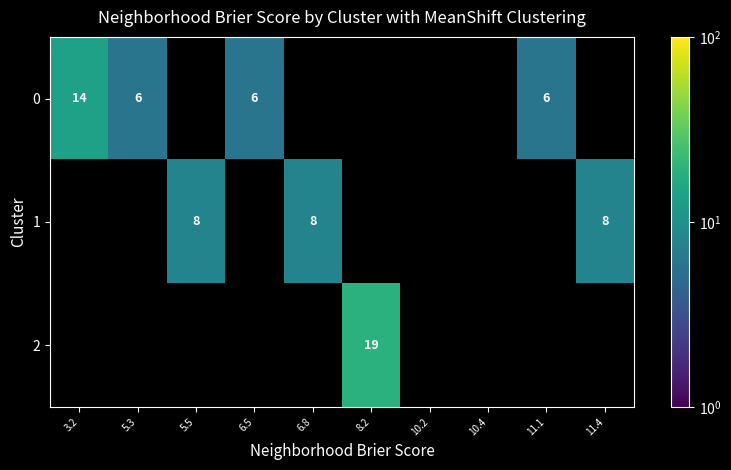

What is the minimum value shown in the chart?

6.0